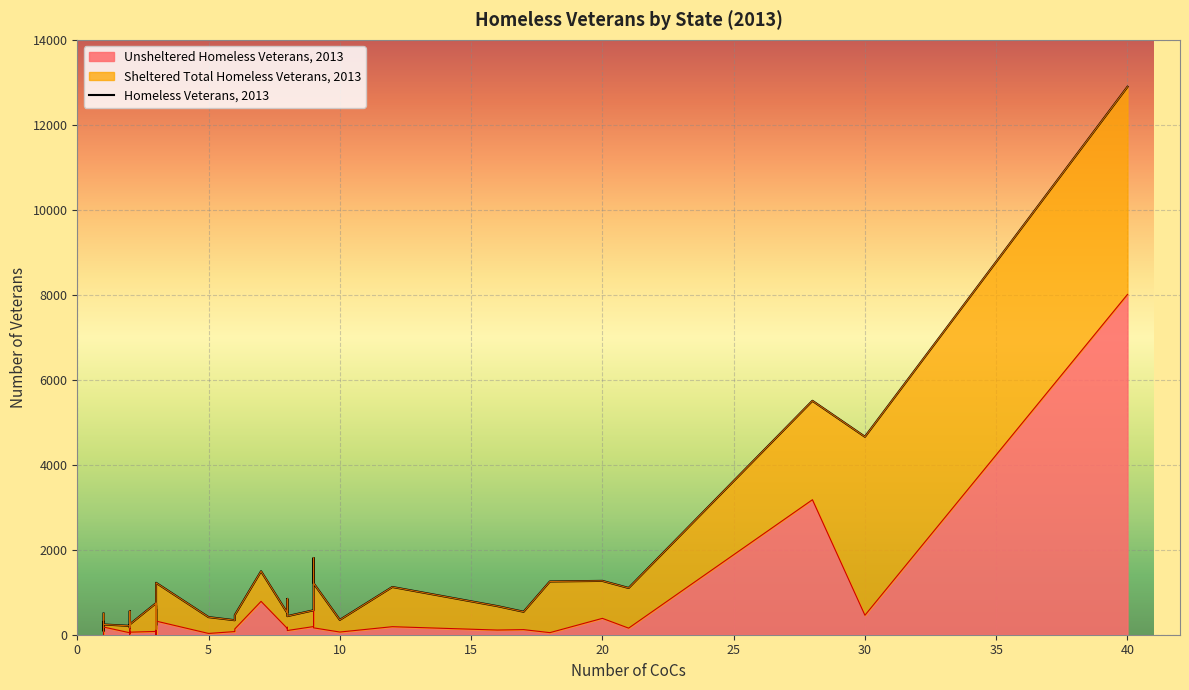

List the series in order of their overall mean, lowest first.

Unsheltered Homeless Veterans, 2013, Sheltered Total Homeless Veterans, 2013, Homeless Veterans, 2013